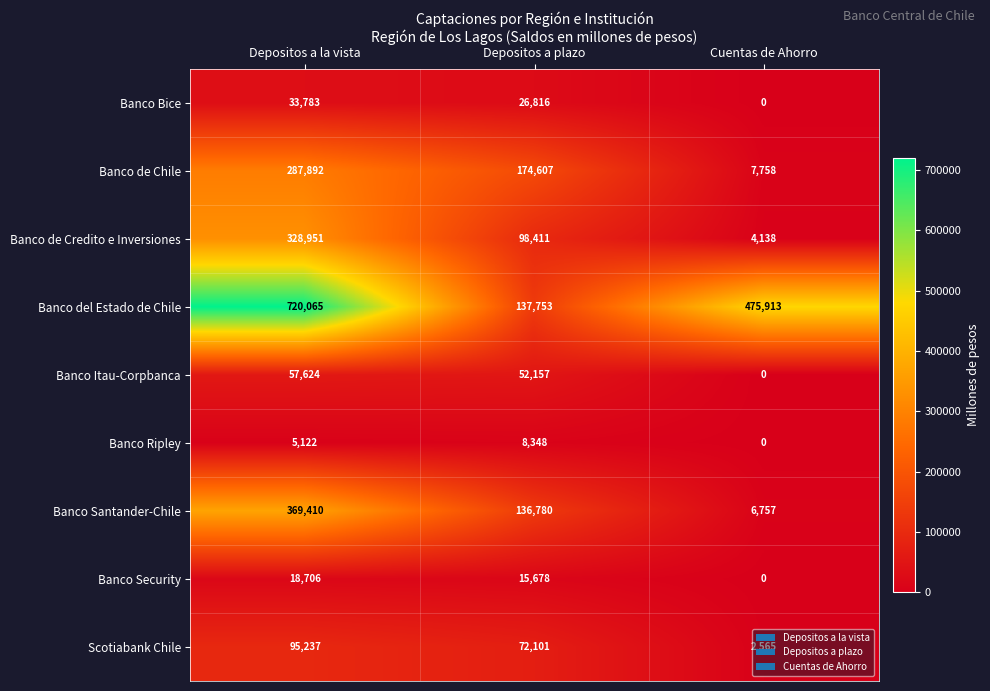

Which category has the lowest value in the Scotiabank Chile series?

Cuentas de Ahorro